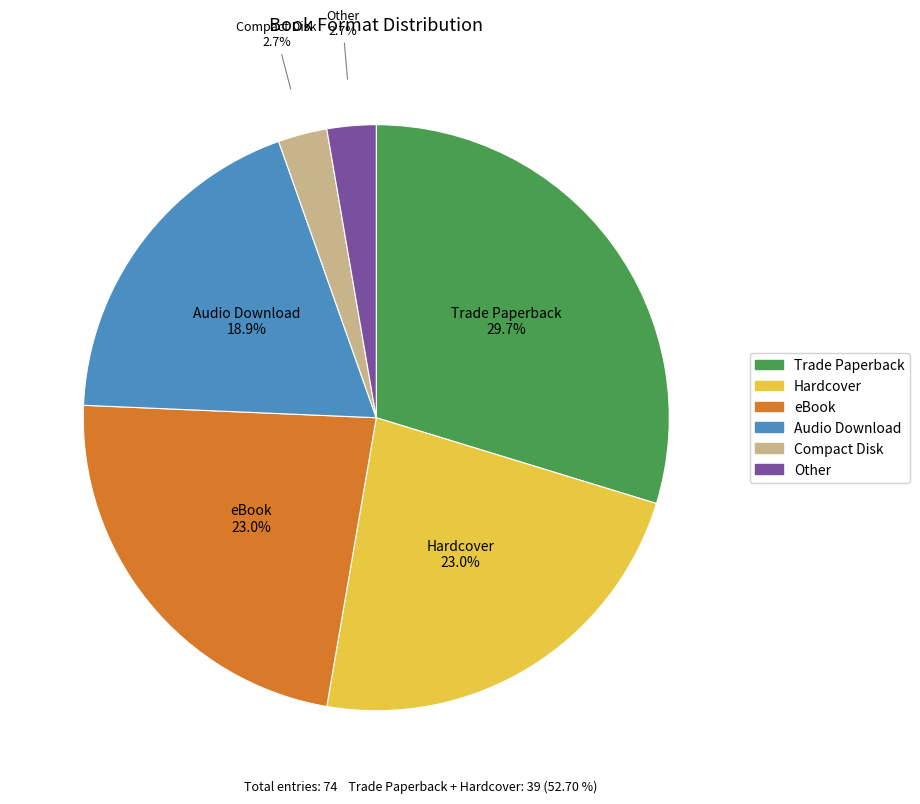

Which slice is the largest?

Trade Paperback